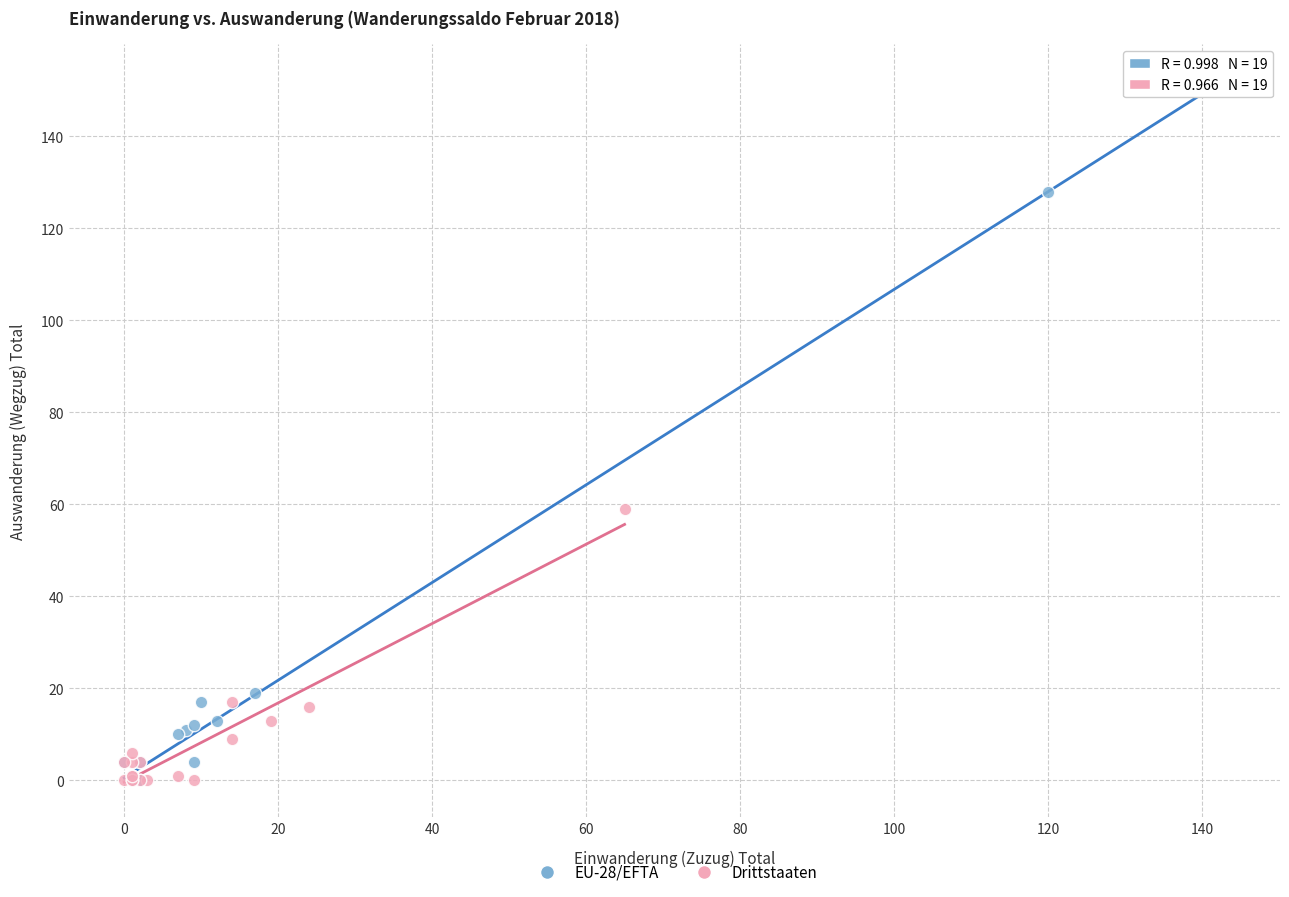

Which series has the largest Y range (max minus min)?

EU-28/EFTA